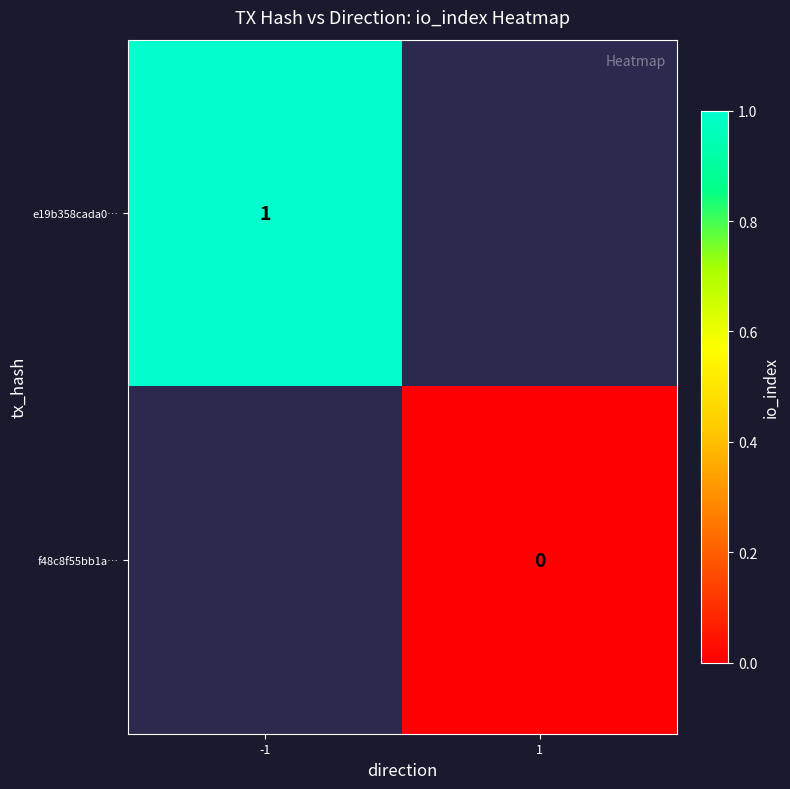

Count the number of categories in the chart.

2